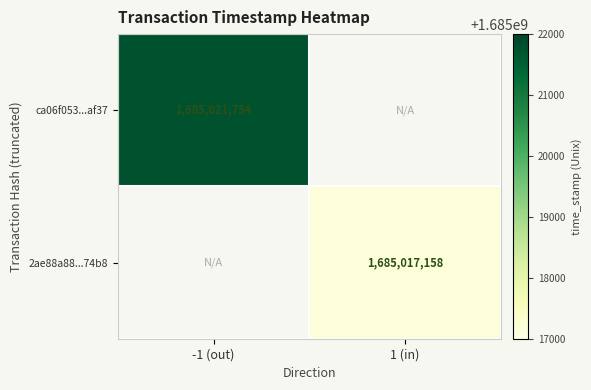

The value of ca06f053...af37 at -1 (out) is 2431175924. True or false?

False